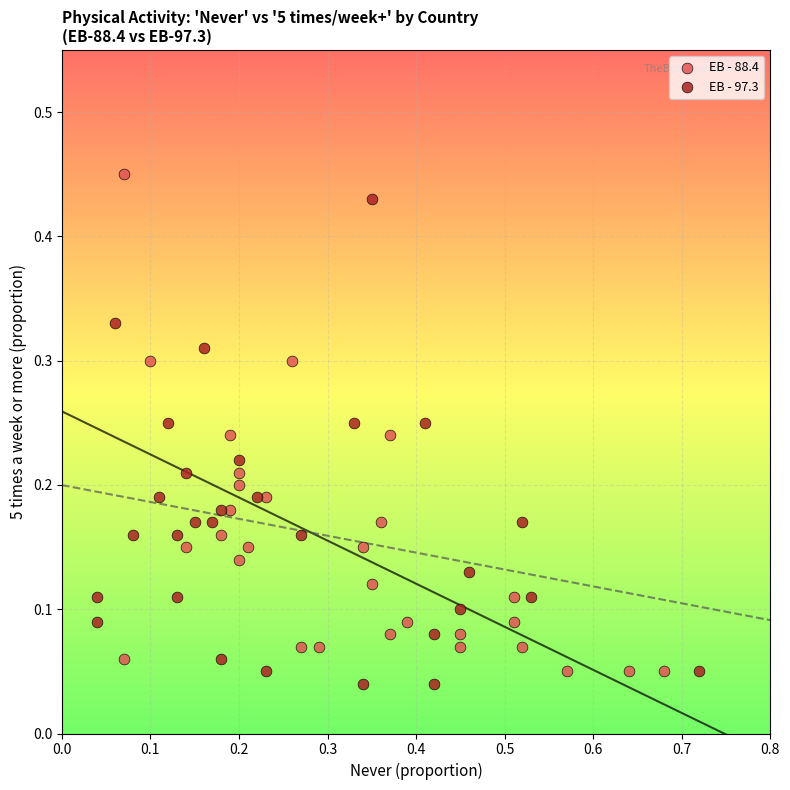

Which series contains the highest Y value?

EB - 88.4